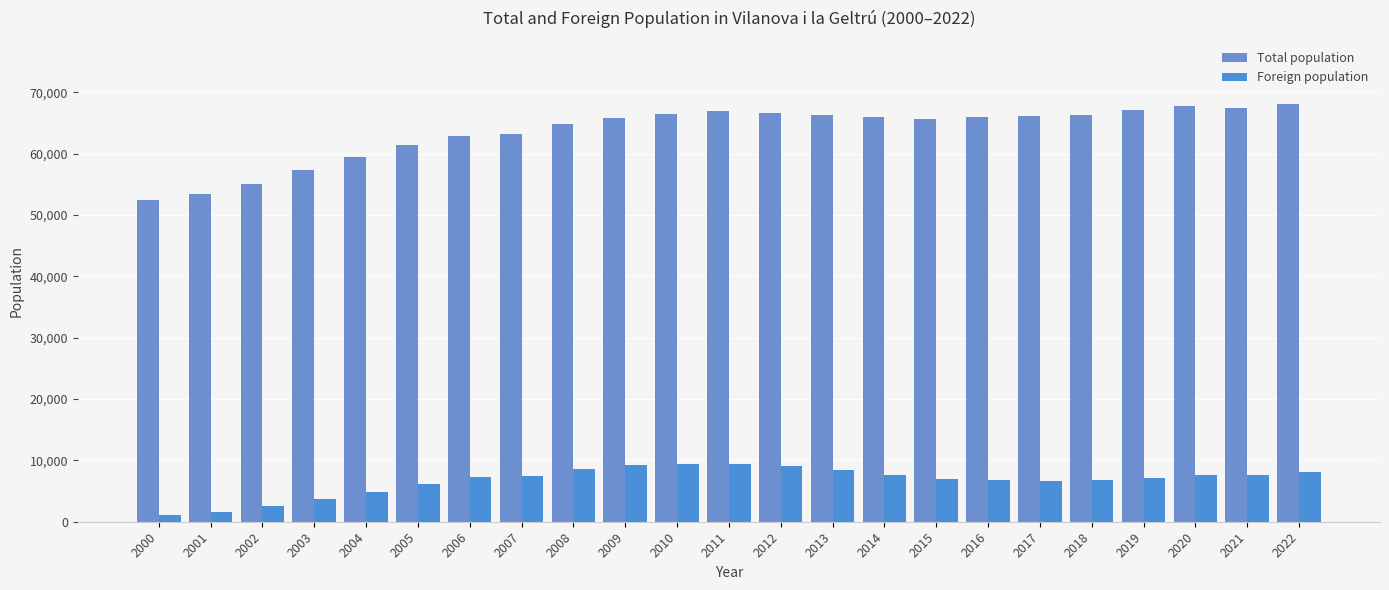

What is the difference between the maximum and minimum values in the Foreign population series?

8323